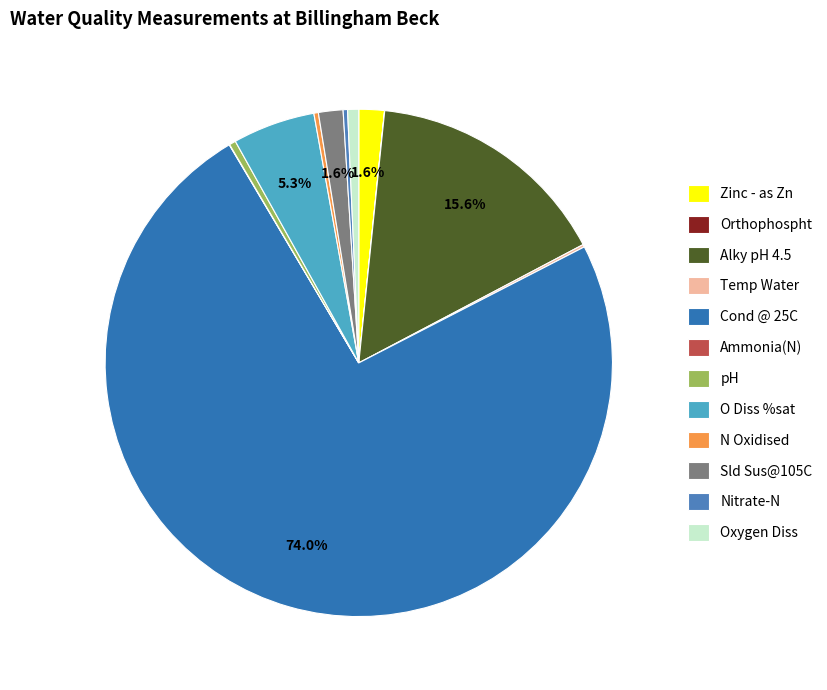

Does any single category account for the majority?

Yes